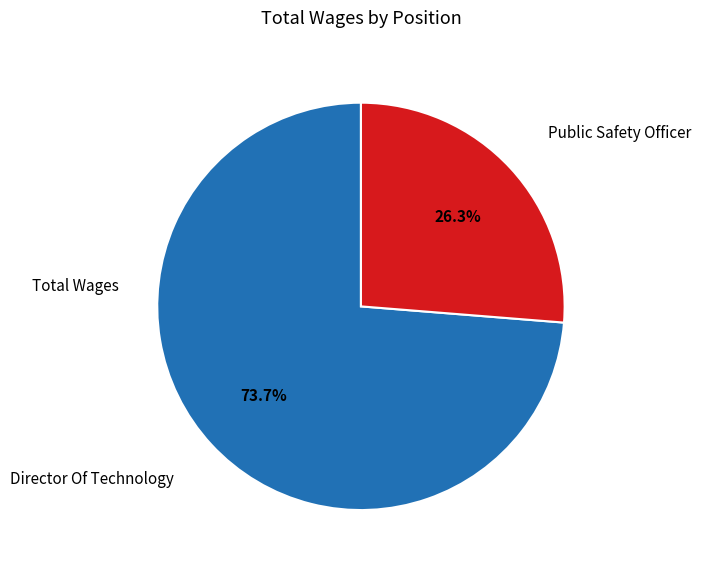

Is there a majority slice in this chart?

Yes